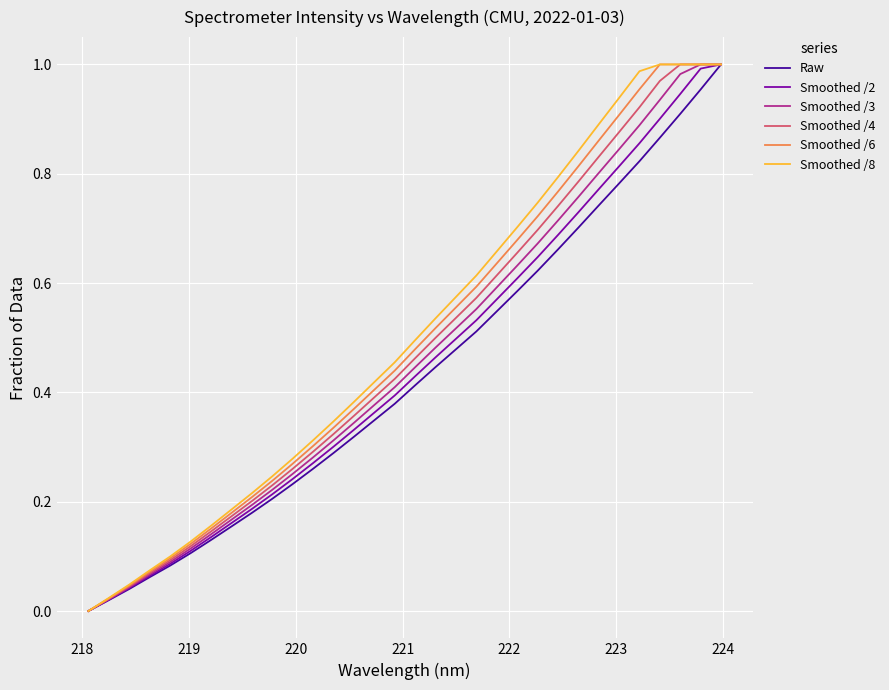

List the series in order of their overall mean, lowest first.

Raw, Smoothed /2, Smoothed /3, Smoothed /4, Smoothed /6, Smoothed /8